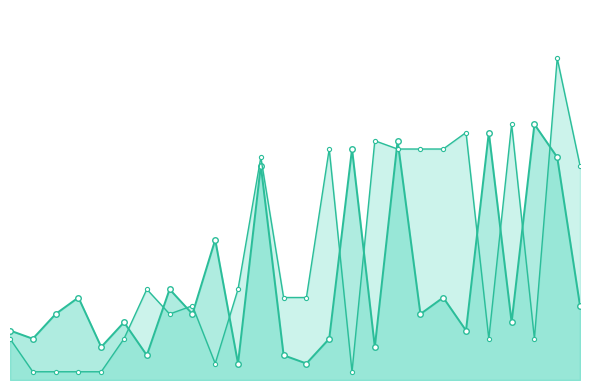

What is the minimum value shown in the chart?

1